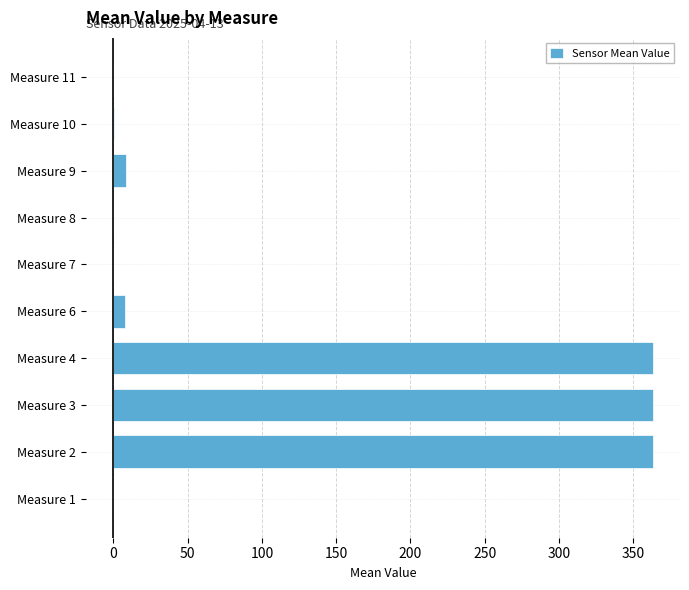

What is the greatest value displayed?

363.3